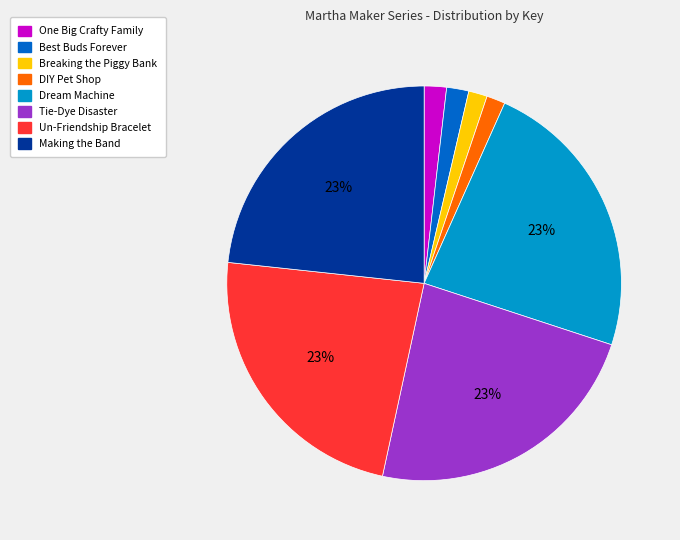

Is the sum of Tie-Dye Disaster and Dream Machine greater than half?

No